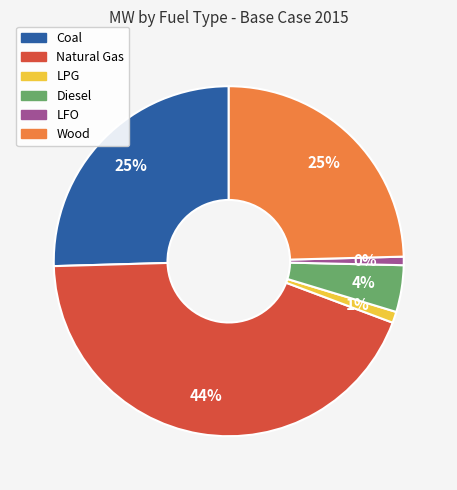

Count the number of slices in the pie.

6